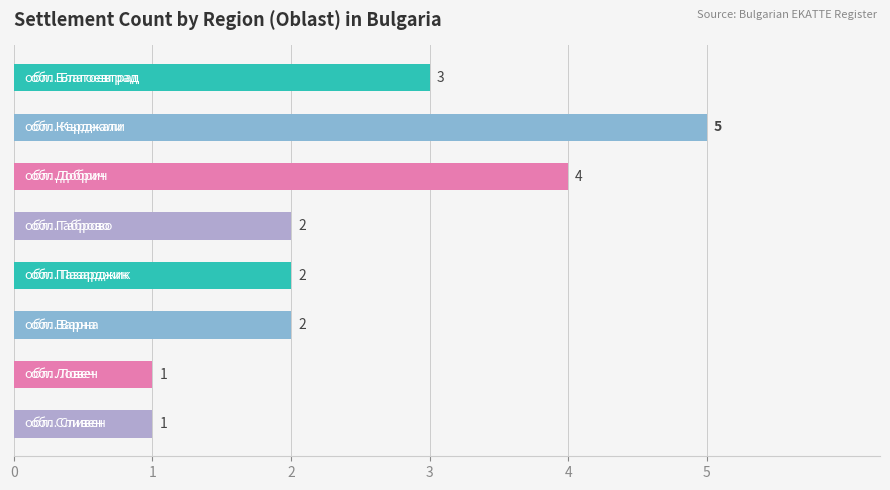

What is the sum of all values?

20